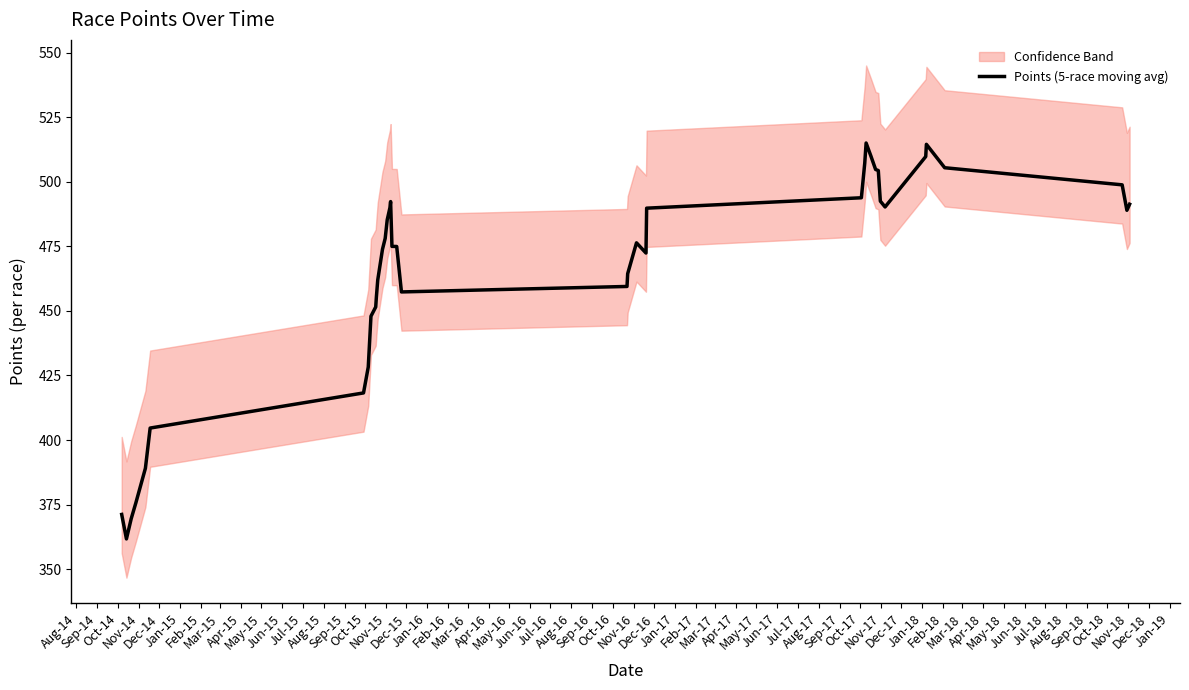

What is the maximum value for Points (5-race moving avg)?

515.0